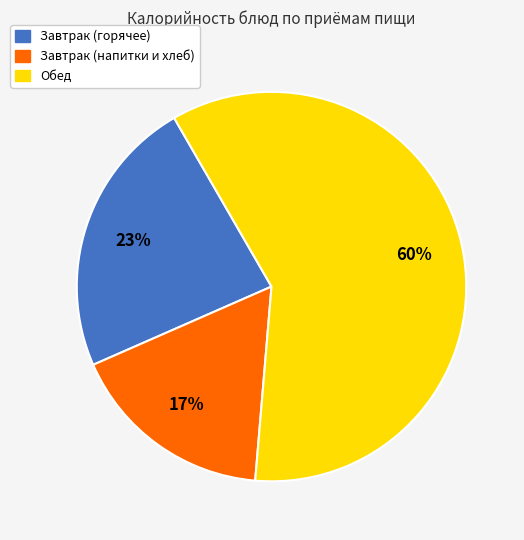

How many slices are in this pie chart?

3